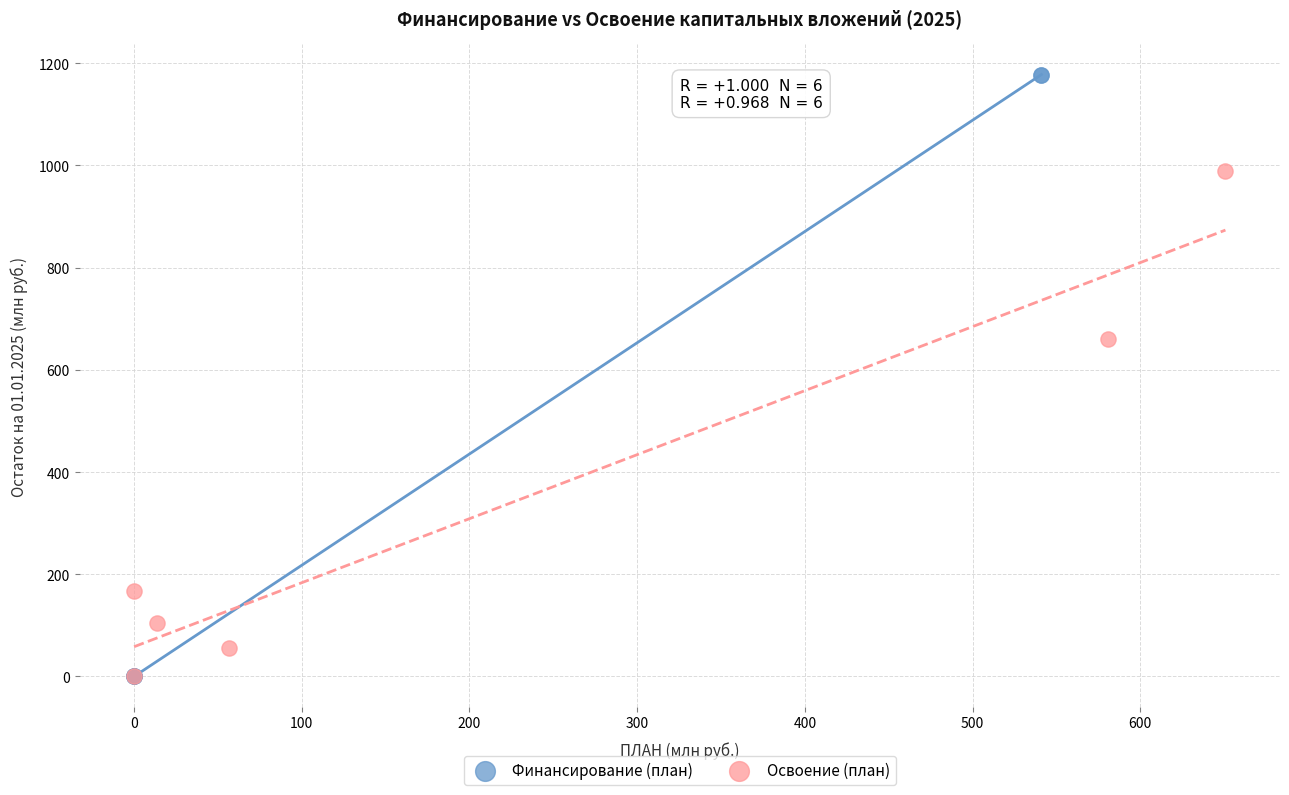

Which series reaches the maximum Y coordinate?

Финансирование (план)